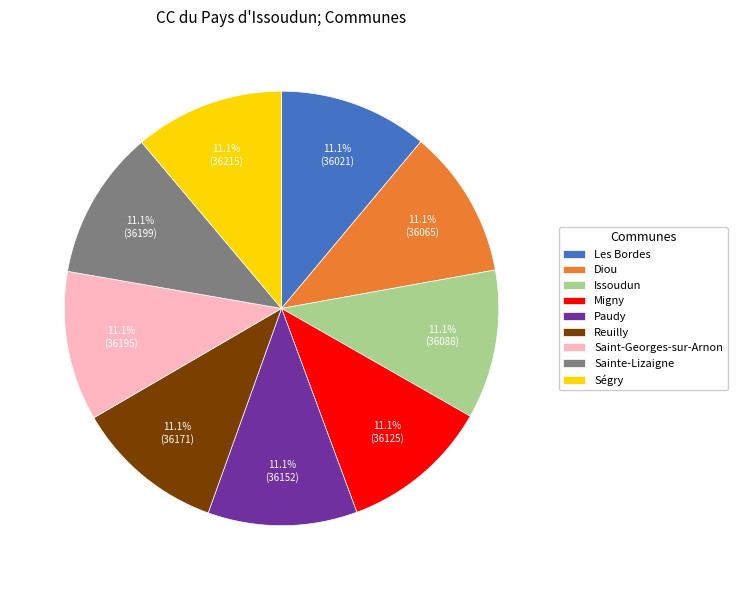

Is Diou the majority of the pie?

No